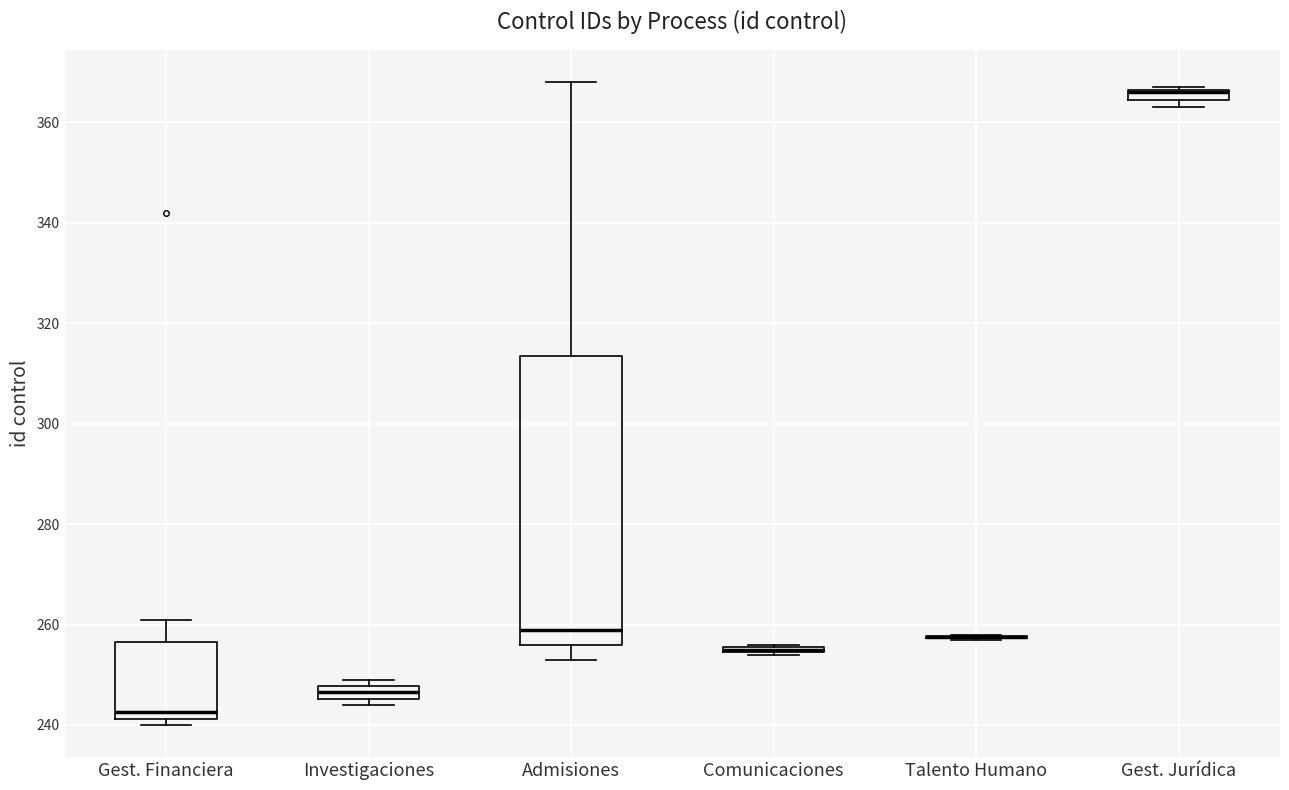

Which box is the tallest, from its lower edge to its upper edge?

Admisiones